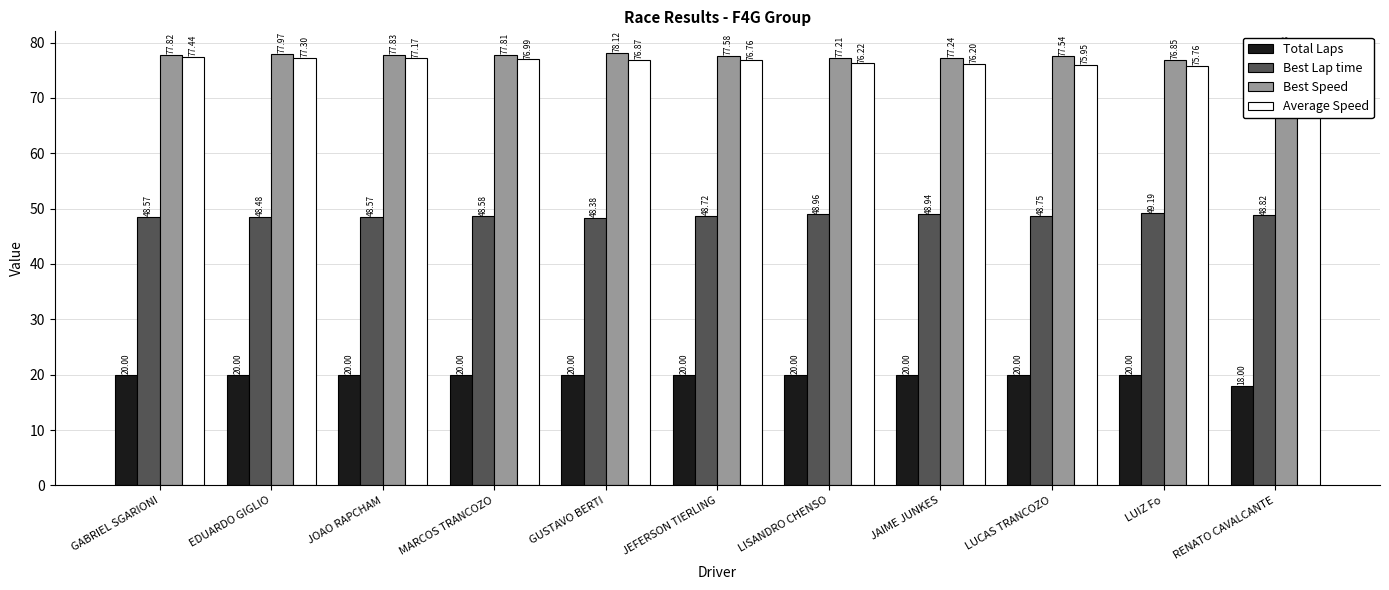

Are the bars horizontal?

No